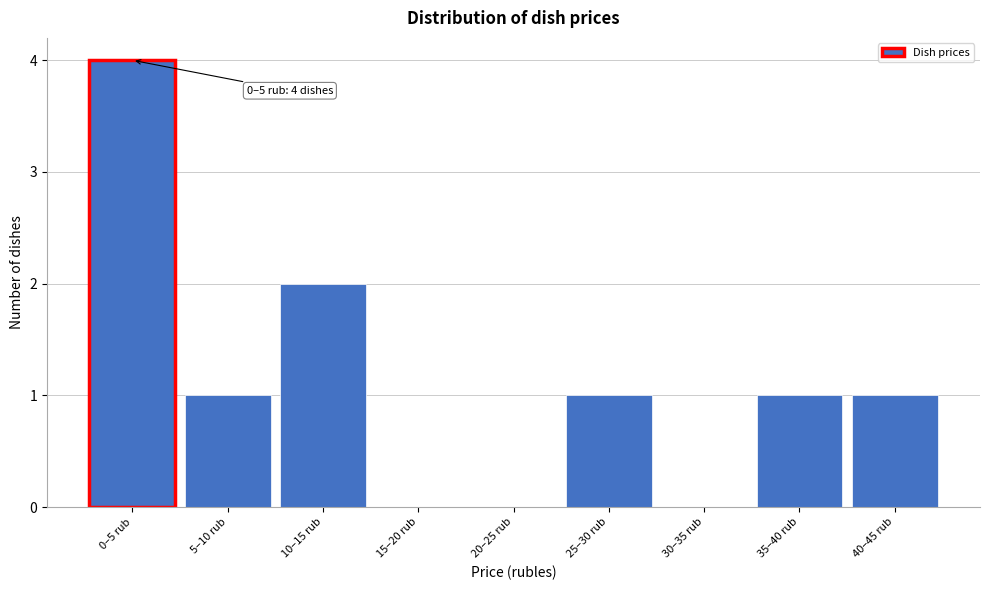

Reading right to left, list all the values displayed in this chart.

40–45 rub=1	35–40 rub=1	30–35 rub=0	25–30 rub=1	20–25 rub=0	15–20 rub=0	10–15 rub=2	5–10 rub=1	0–5 rub=4